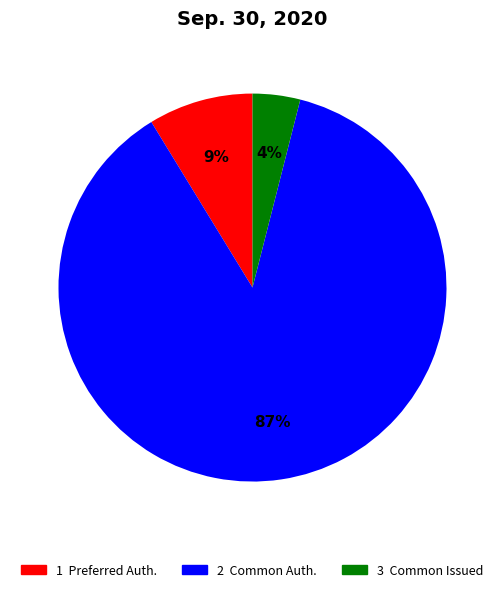

Is there a majority slice in this chart?

Yes